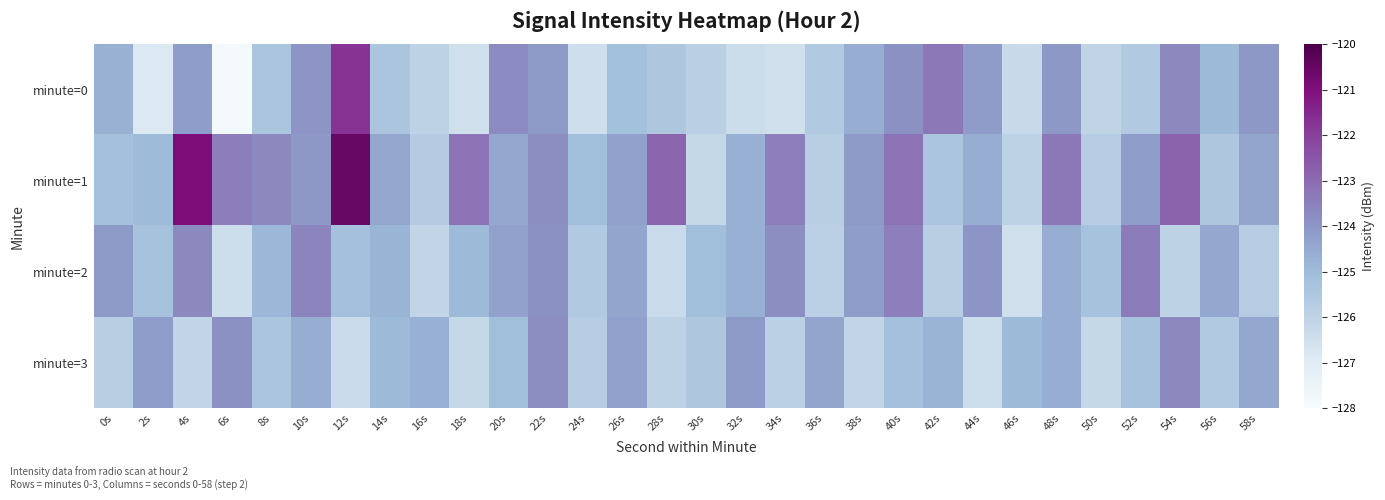

How many distinct data groups are displayed?

4